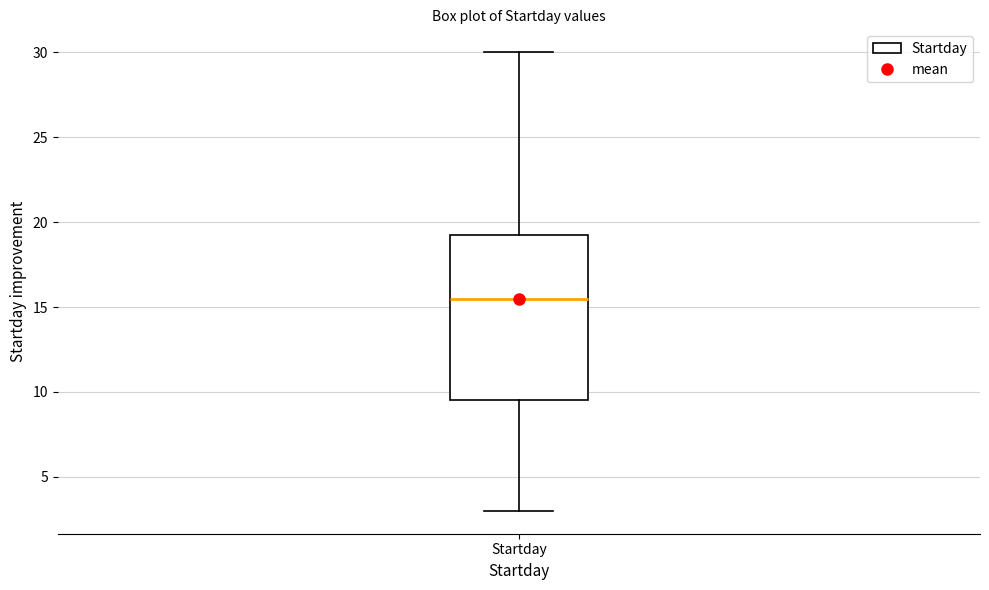

Where does the upper whisker of the box for Startday end on the y-axis? The values are not printed on the chart, so give them approximately, as read against the axis.

30.0